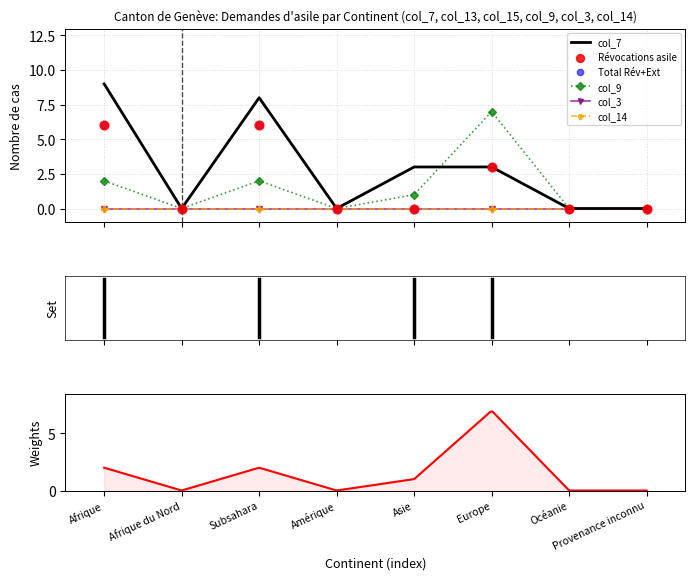

Is the value of col_15 (Total Rév+Ext) at Provenance inconnu greater than the value of col_9 (Règlements réexamen) at Provenance inconnu?

No